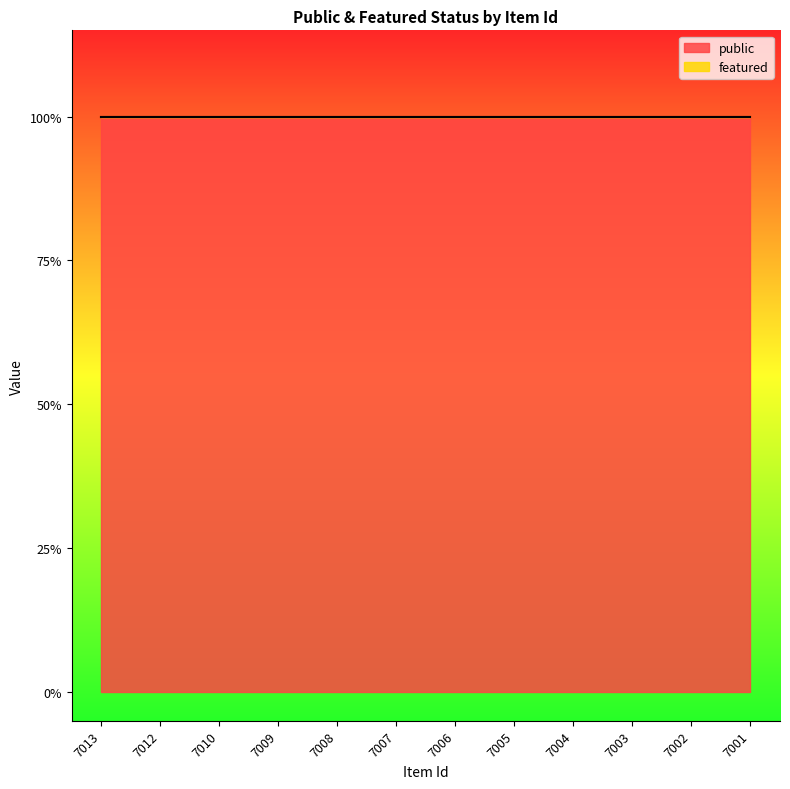

True or false: featured has more than 2 points higher than both neighbors.

False